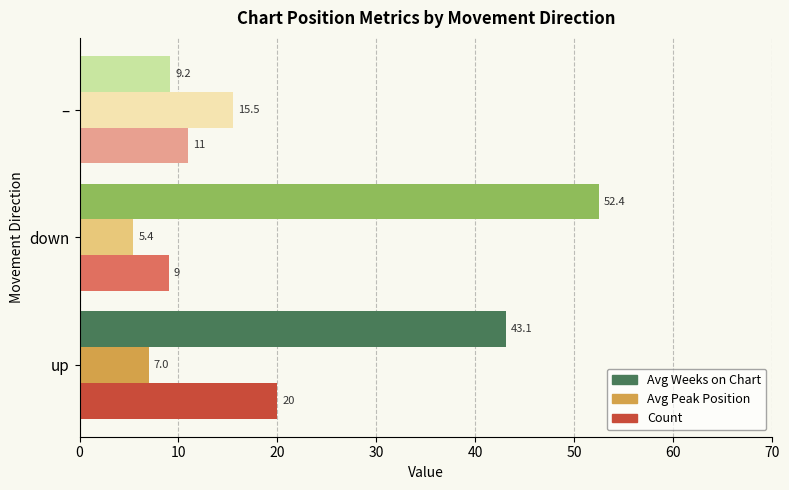

Where is Count nearest to the value 14?

–